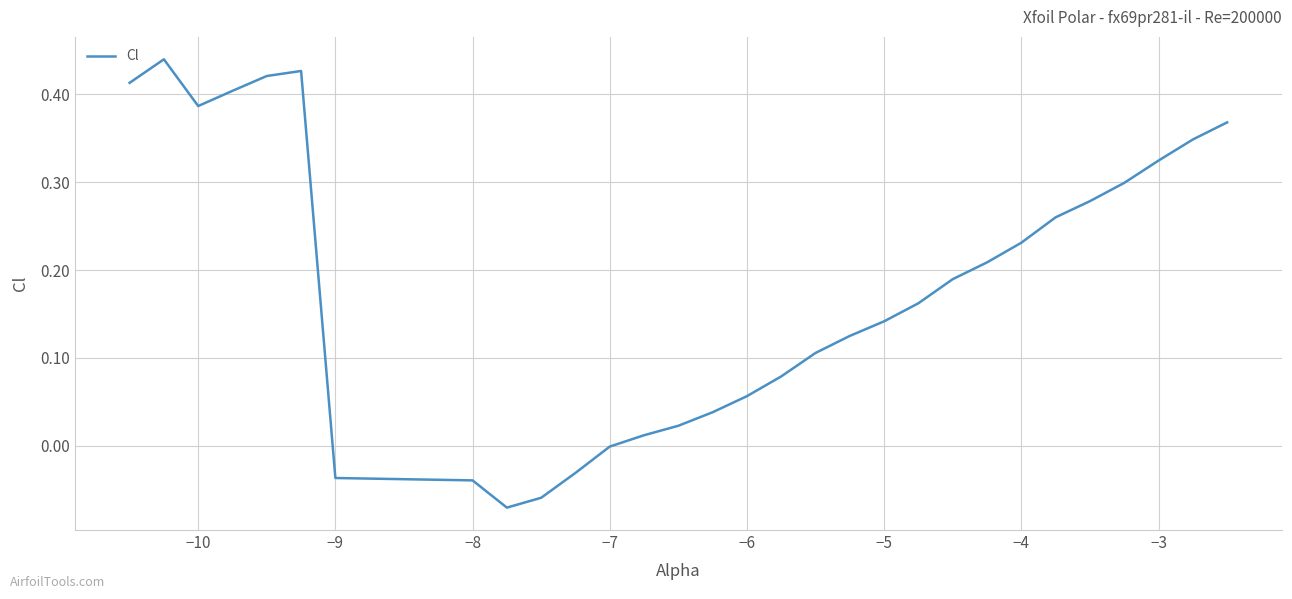

What is the difference between the maximum and minimum values?

0.5